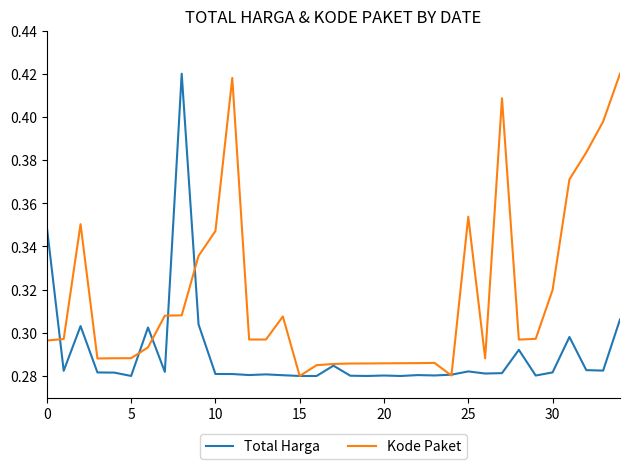

Rank the series by their average value, from highest to lowest.

Kode Paket, Total Harga